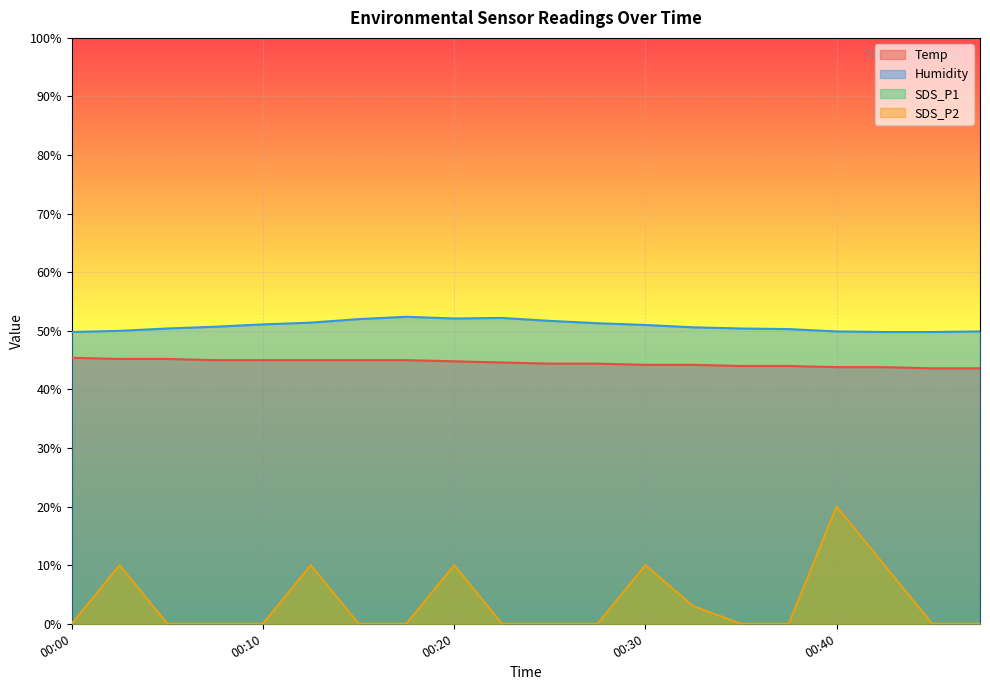

What is the value of the Temp point at the 16th from the left?

44.0